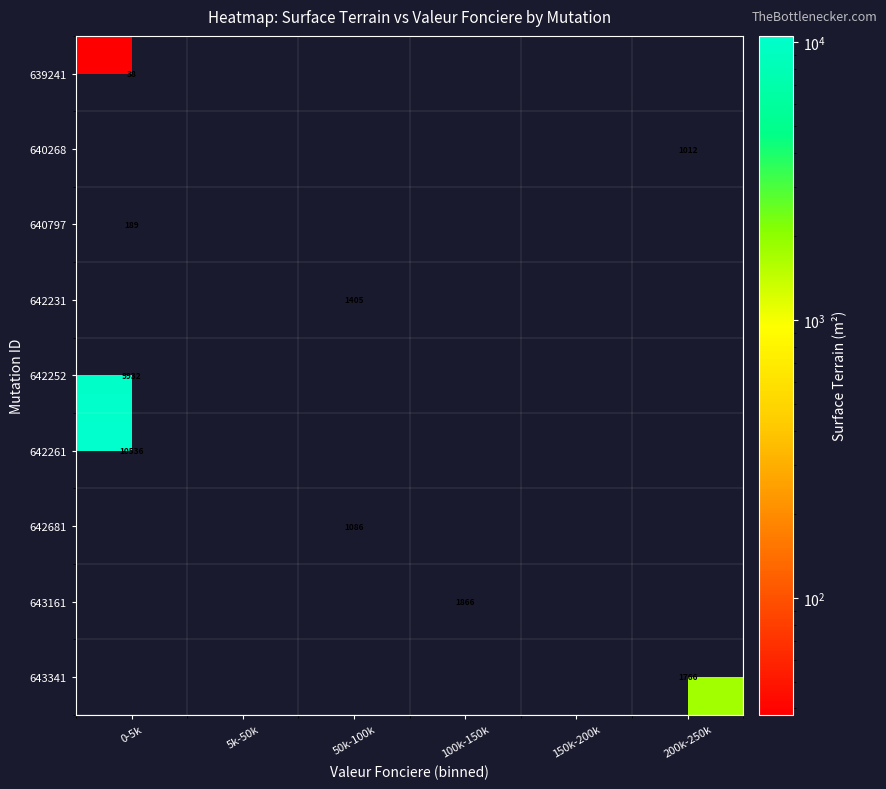

Which label corresponds to the smallest value in the chart?

0-5k